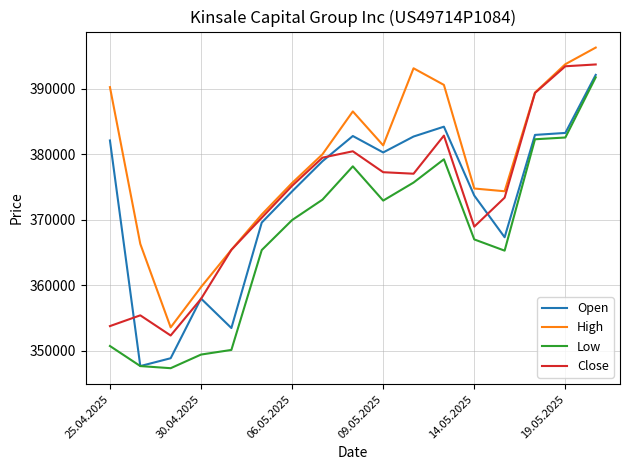

Count the number of data series in this chart.

4